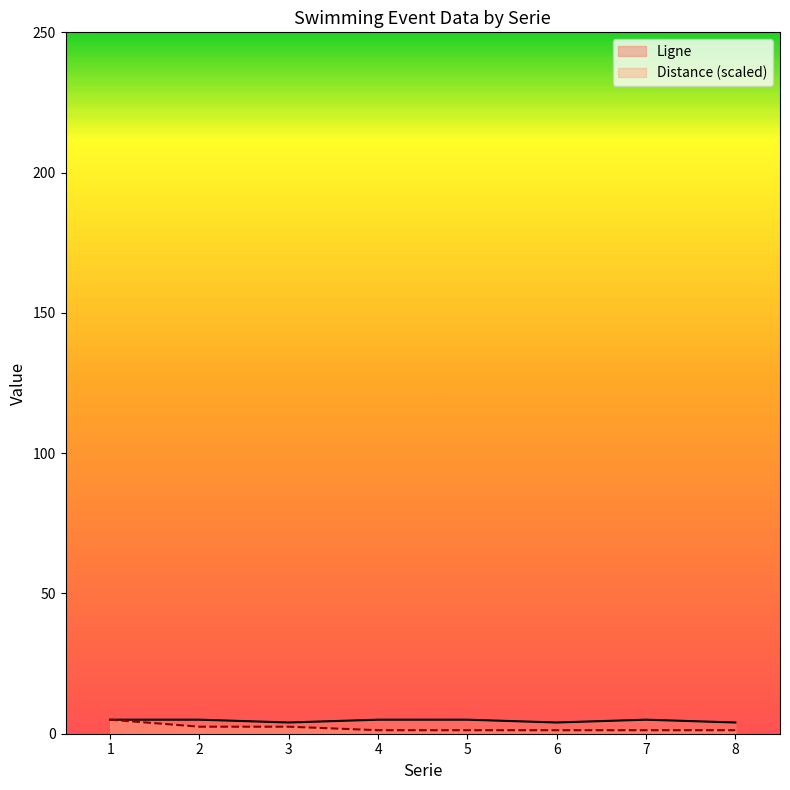

Which category has the lowest value in the Distance series?

4